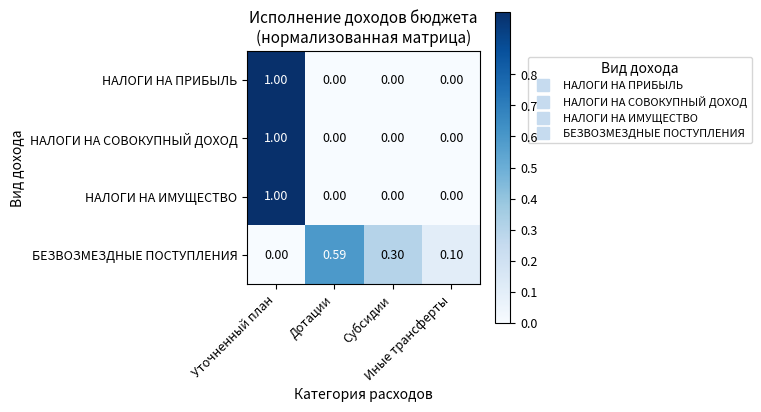

What is the total value across all series at Субсидии?

0.3